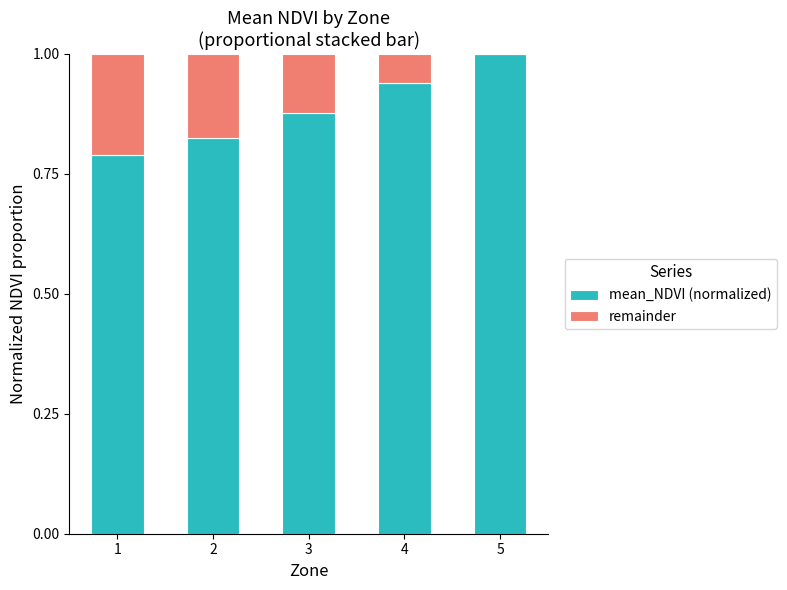

Which series has the largest total across all categories?

mean_NDVI (normalized)